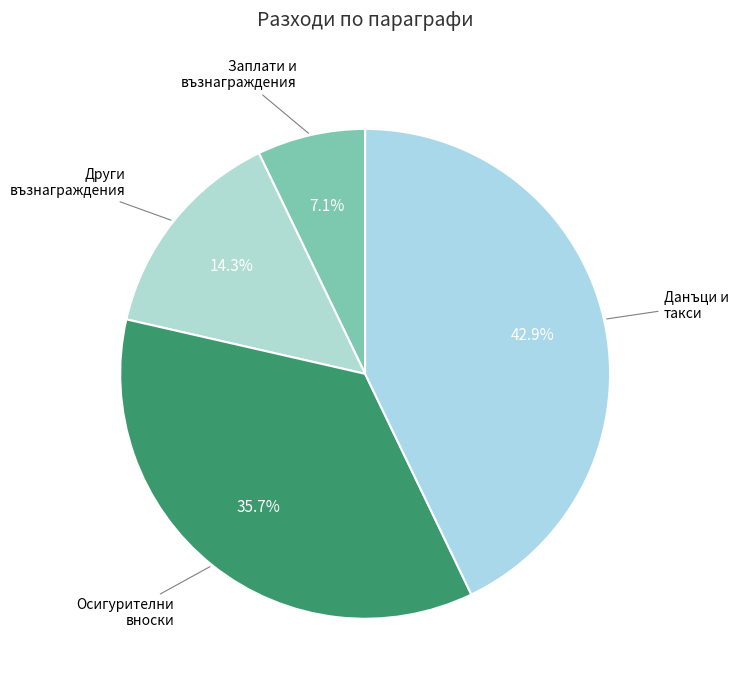

Count the number of slices in the pie.

4